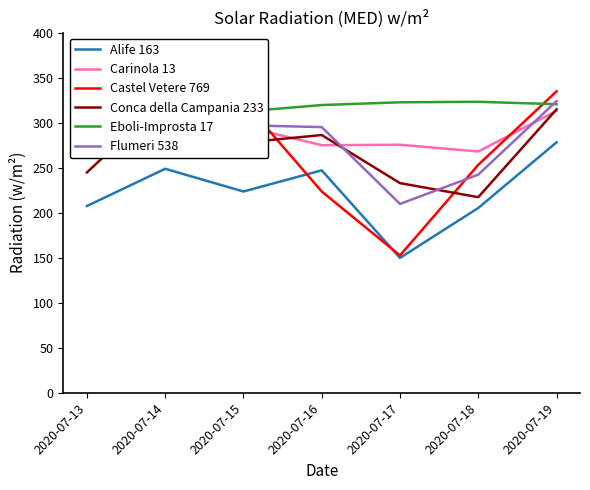

Which has a higher value, 2020-07-17 or 2020-07-16?

2020-07-16